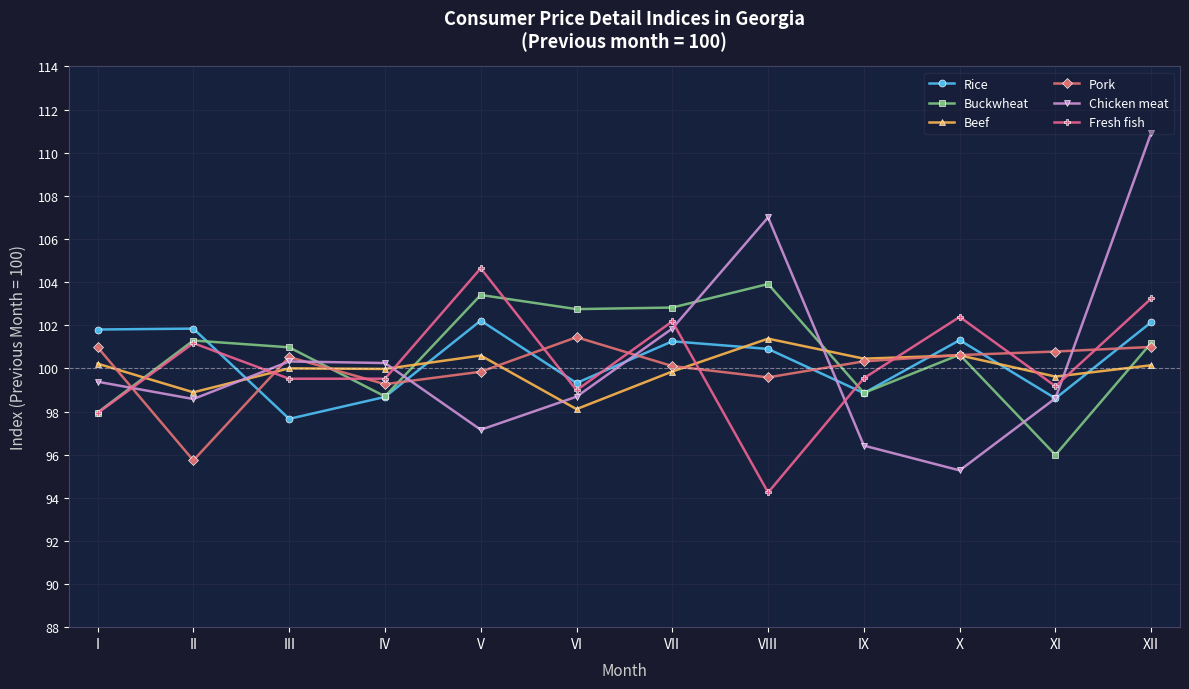

Which series has the widest spread of values?

Chicken meat